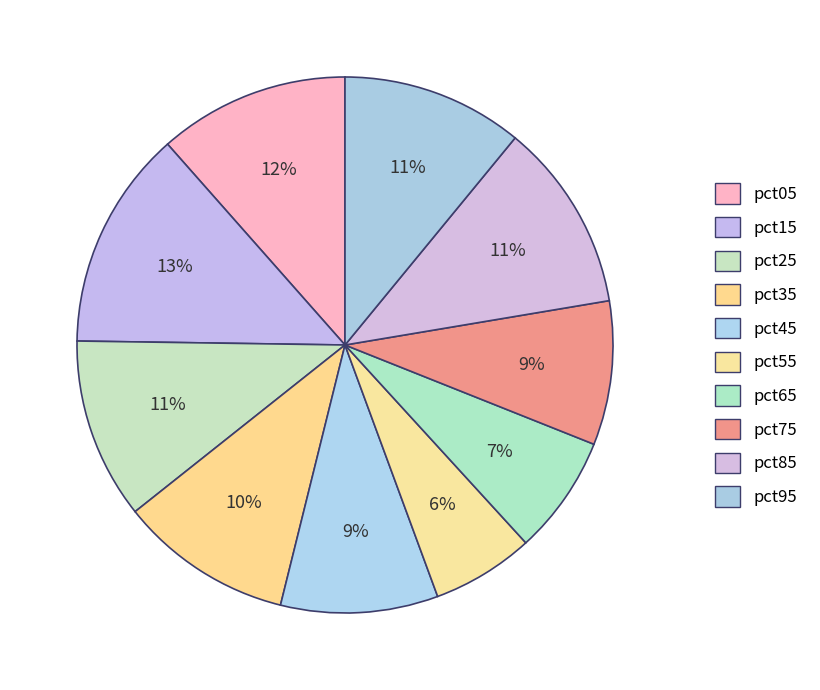

How many segments does this pie chart have?

10